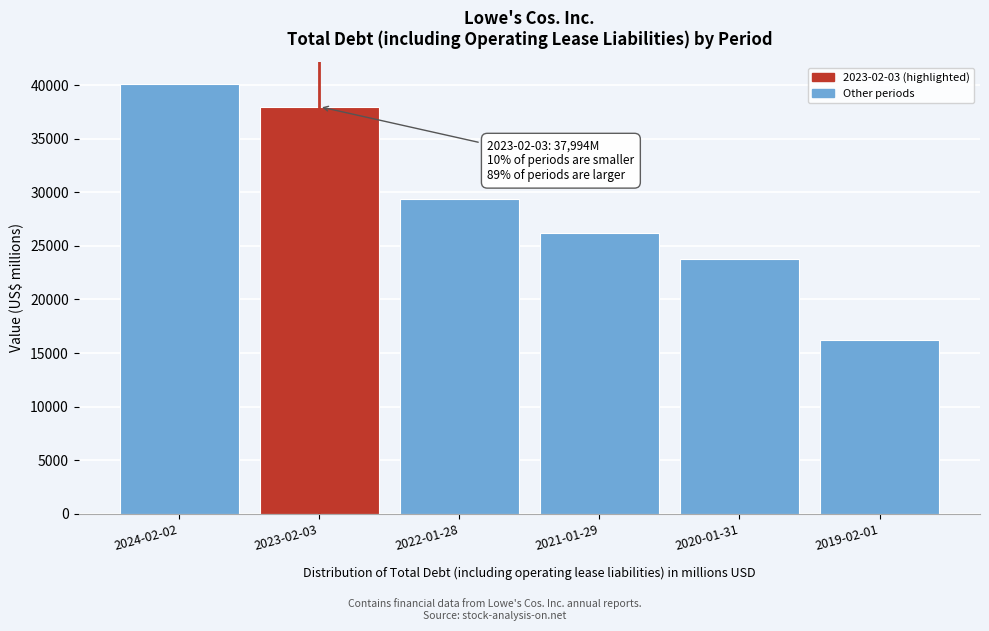

Reading right to left, extract all data points from this chart.

2019-02-01=16223	2020-01-31=23750	2021-01-29=26211	2022-01-28=29384	2023-02-03=37994	2024-02-02=40145